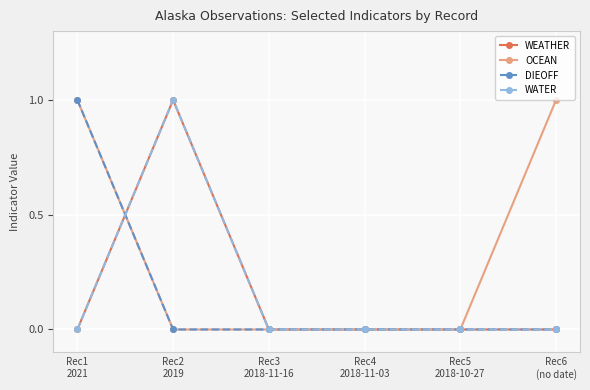

Is this an area chart (filled region under the line)?

No